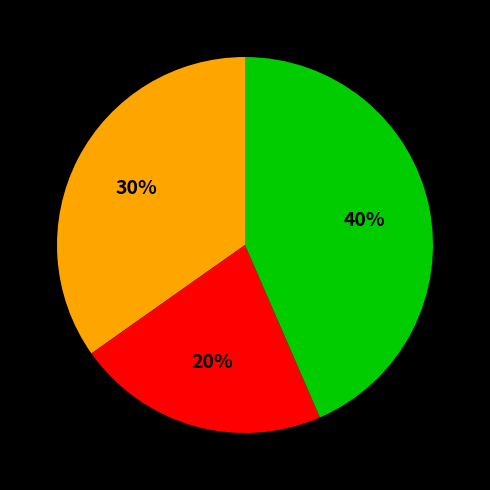

To the nearest percent, what is the difference between the largest and smallest slice percentages?

22%